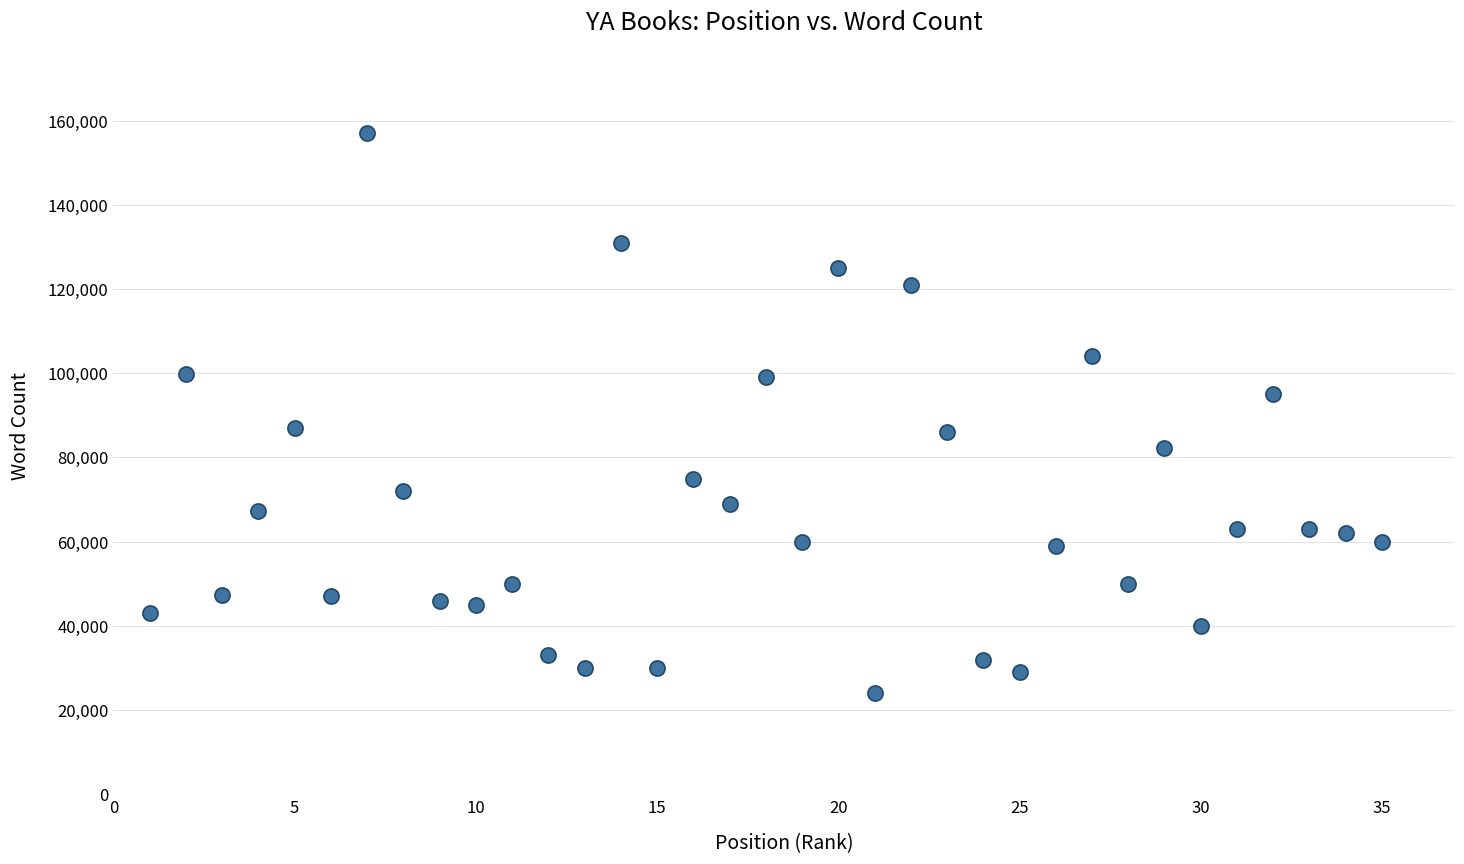

What is the range of X values (max minus min)?

34